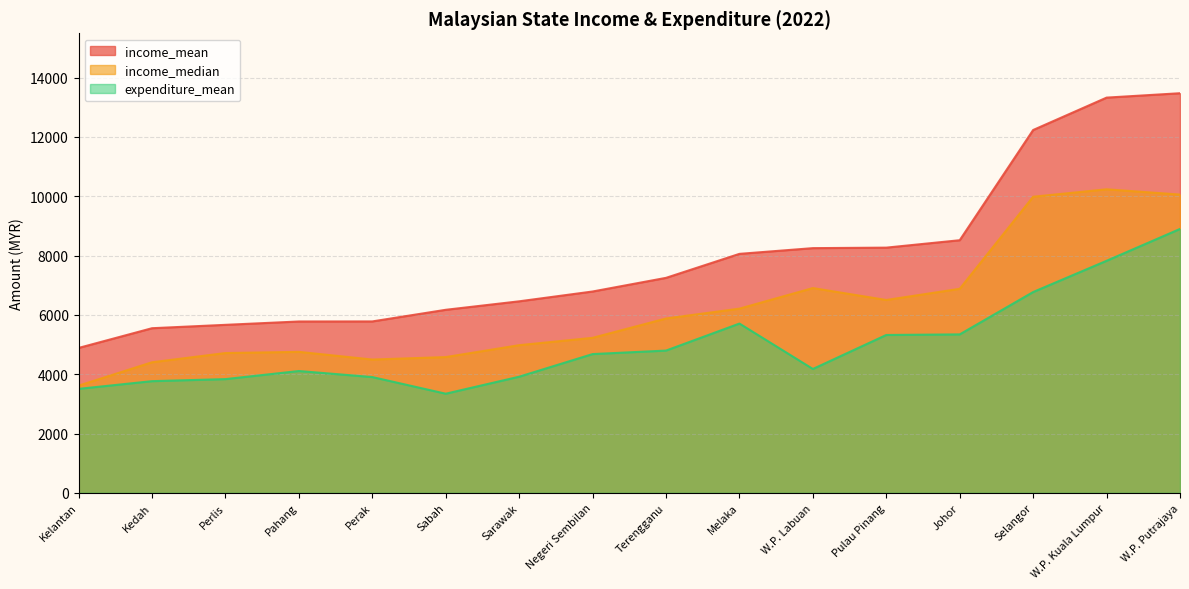

Which series has the largest total across all categories?

income_mean